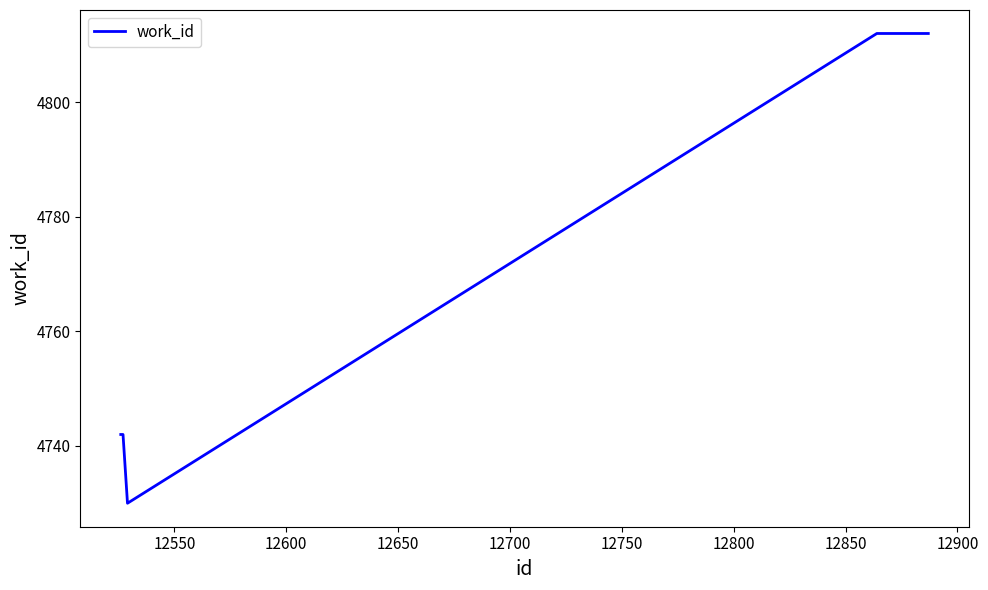

What is the difference between the second highest and second lowest values?

70